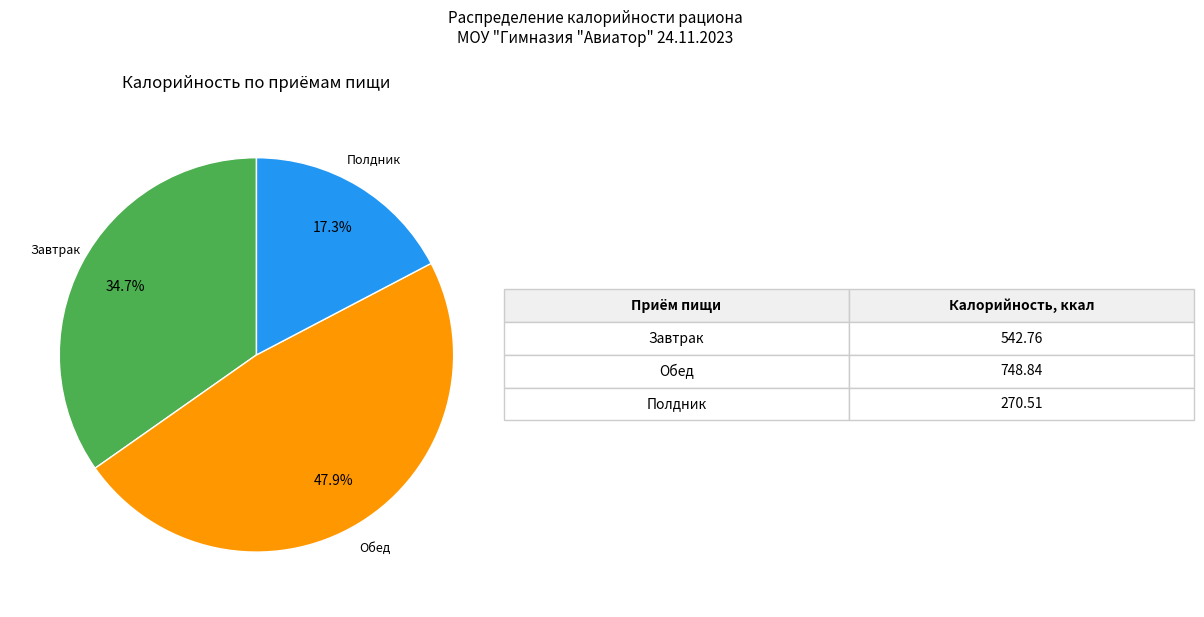

To the nearest percent, what is the difference between the largest and smallest slice percentages?

31%